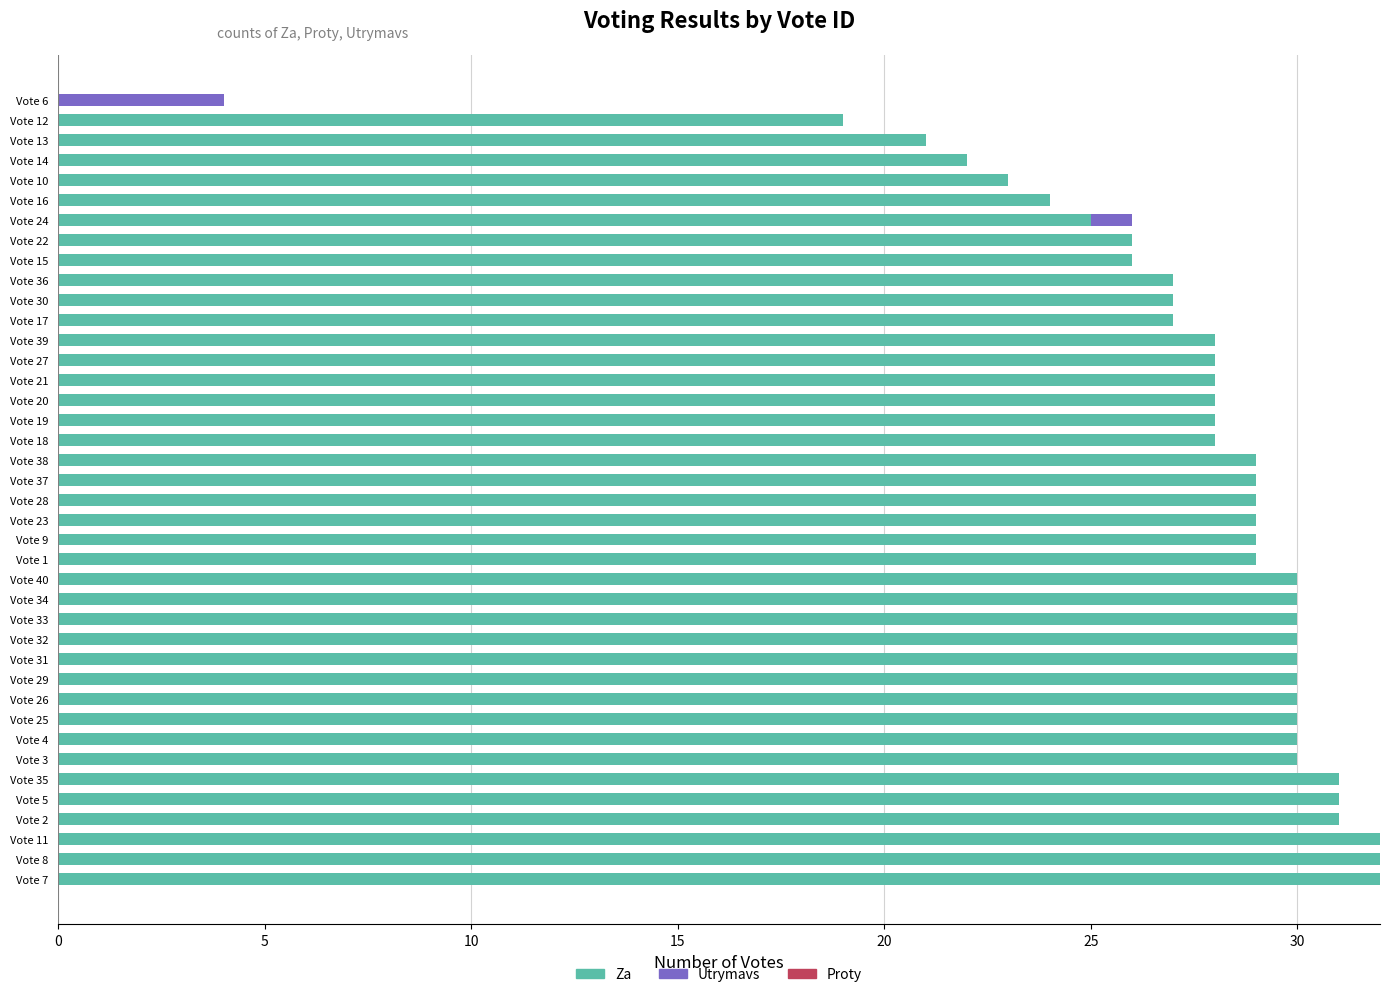

What is the total value across all series at Vote 36?

27